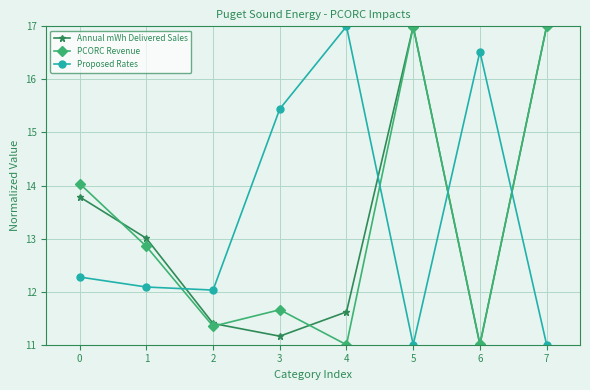

What is the lowest value of the Annual mWh Delivered Sales series?

11.0